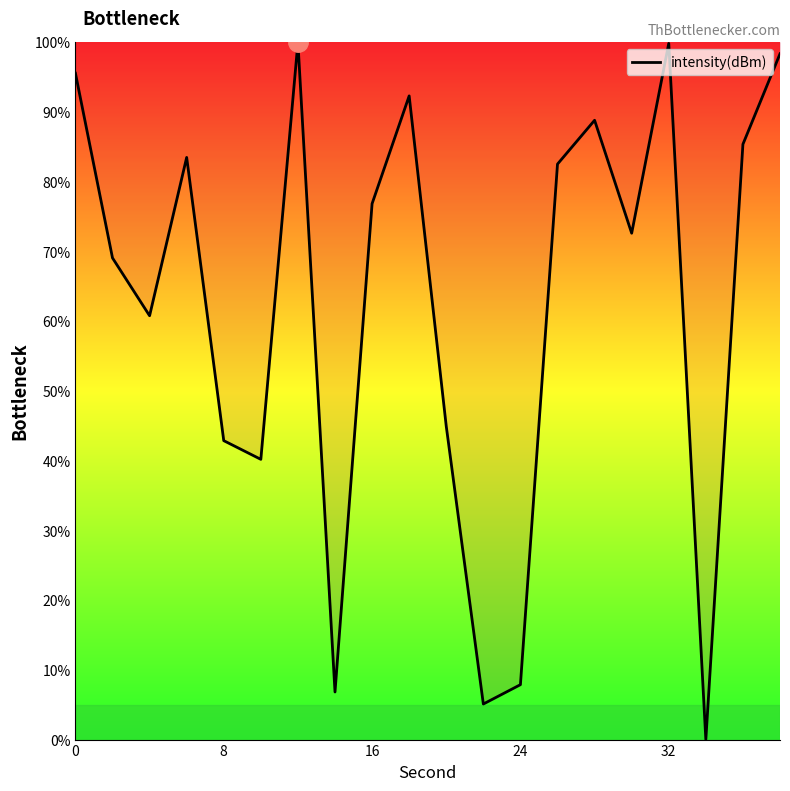

What is the greatest value displayed?

100.0